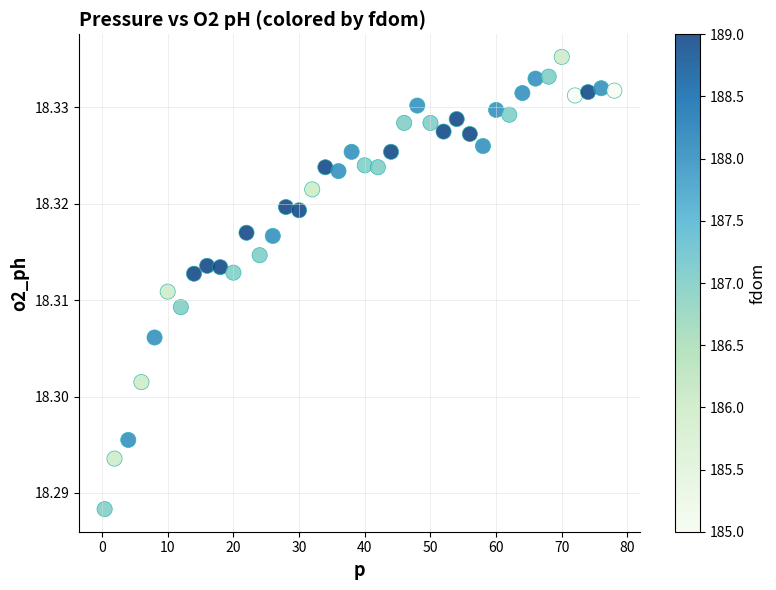

What is the range of X values (max minus min)?

77.6